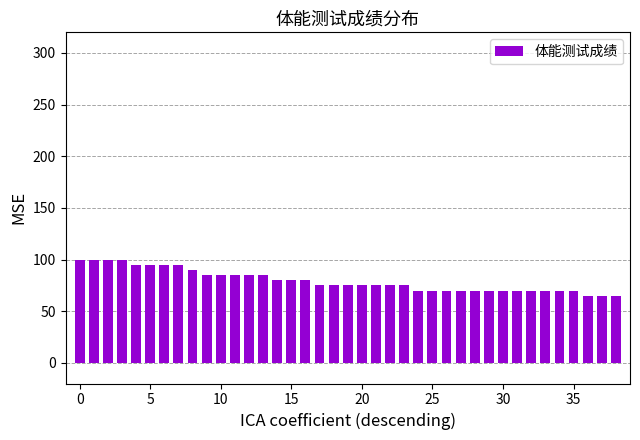

What is the sum of all values?

3095